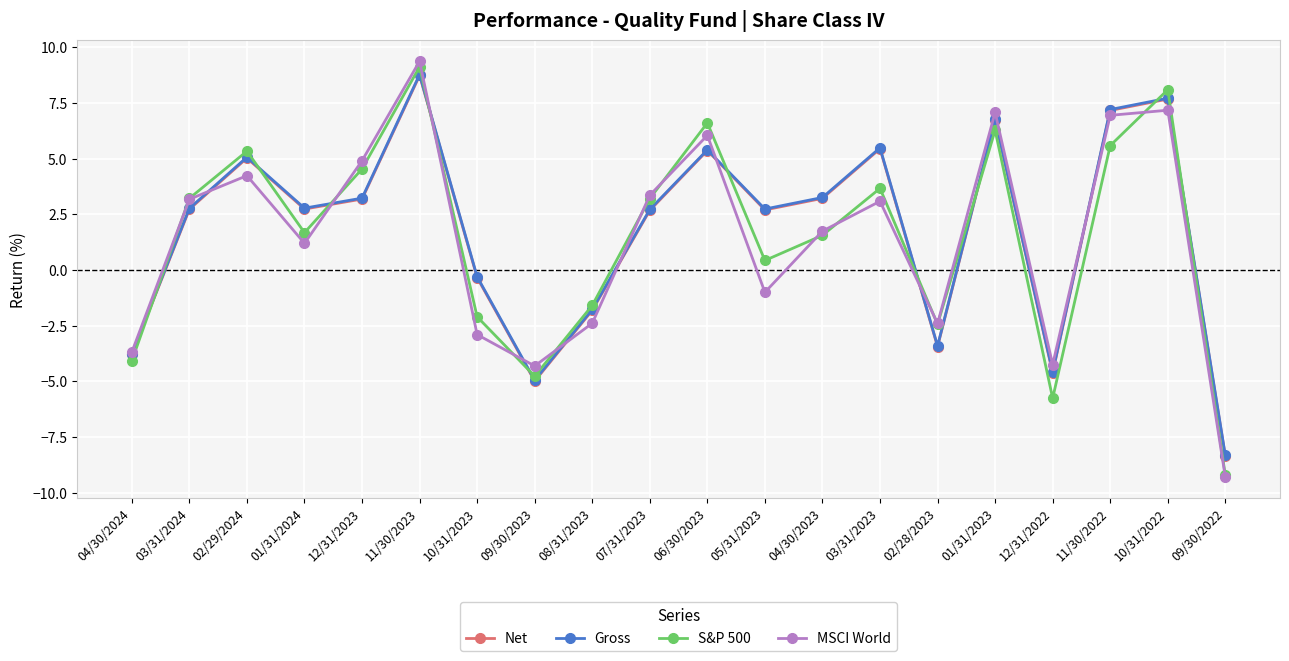

Where does the Gross series first go above 2?

03/31/2024